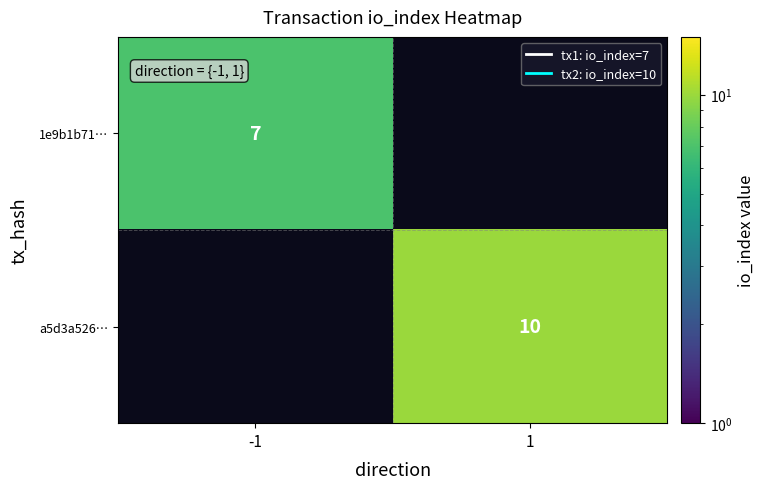

Is it true that 1e9b1b71… equals 7 at -1?

True